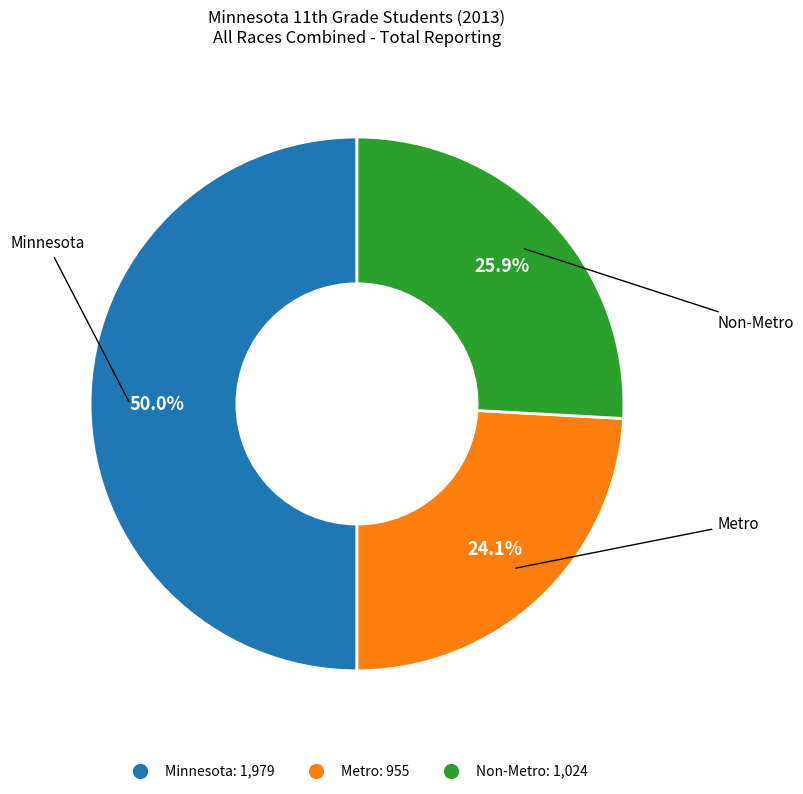

What is the ratio of the value at Minnesota to the value at Metro?

2.1